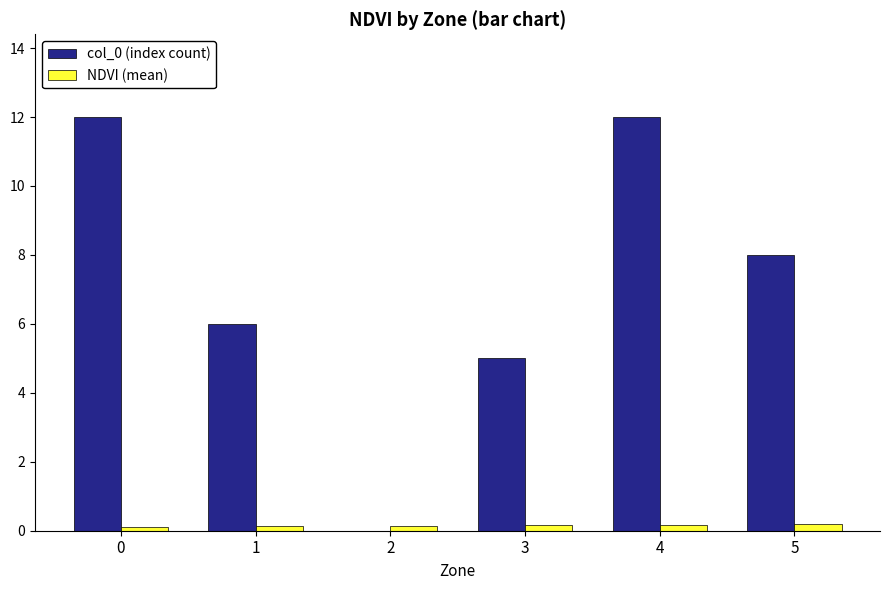

Which series has the largest total across all categories?

col_0 (index count)